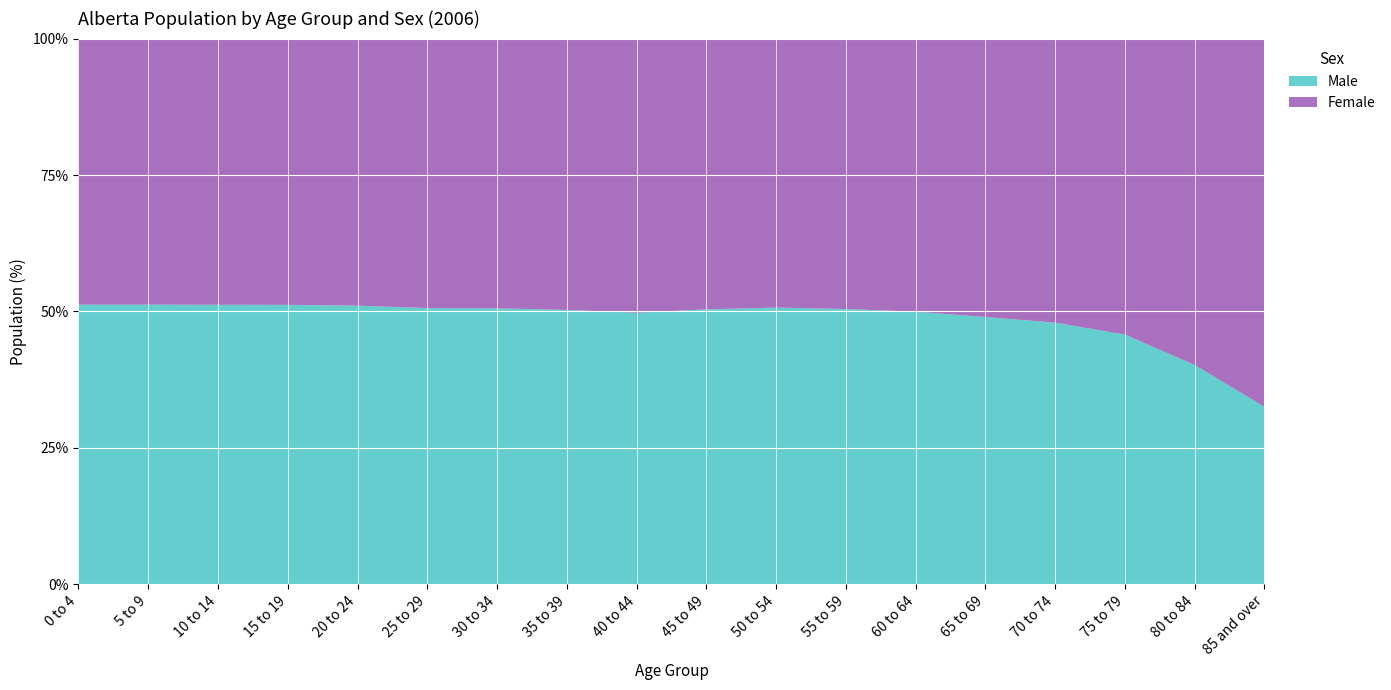

Reading left to right, list all the values displayed in this chart.

Male: 0 to 4=103835	5 to 9=104605	10 to 14=115155	15 to 19=121825	20 to 24=128375	25 to 29=121755	30 to 34=118500	35 to 39=119595	40 to 44=133515	45 to 49=138415	50 to 54=120420	55 to 59=95470	60 to 64=66790	65 to 69=50165	70 to 74=41680	75 to 79=32705	80 to 84=20220	85 and over=13755
Female: 0 to 4=98760	5 to 9=99510	10 to 14=109655	15 to 19=116080	20 to 24=123005	25 to 29=118775	30 to 34=115805	35 to 39=118255	40 to 44=134770	45 to 49=136320	50 to 54=117040	55 to 59=93790	60 to 64=66915	65 to 69=52240	70 to 74=45235	75 to 79=38765	80 to 84=30095	85 and over=28535